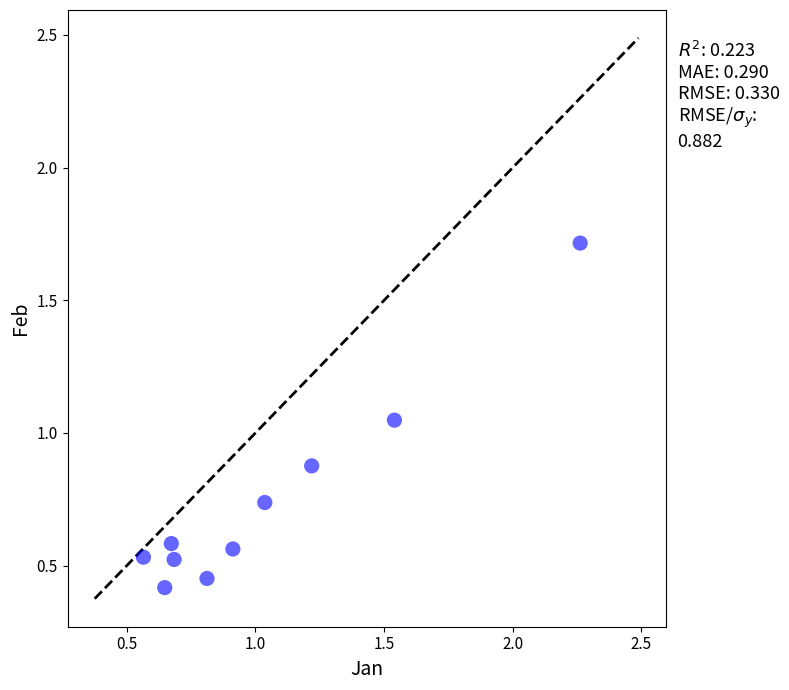

What is the range of Y values (max minus min)?

1.3